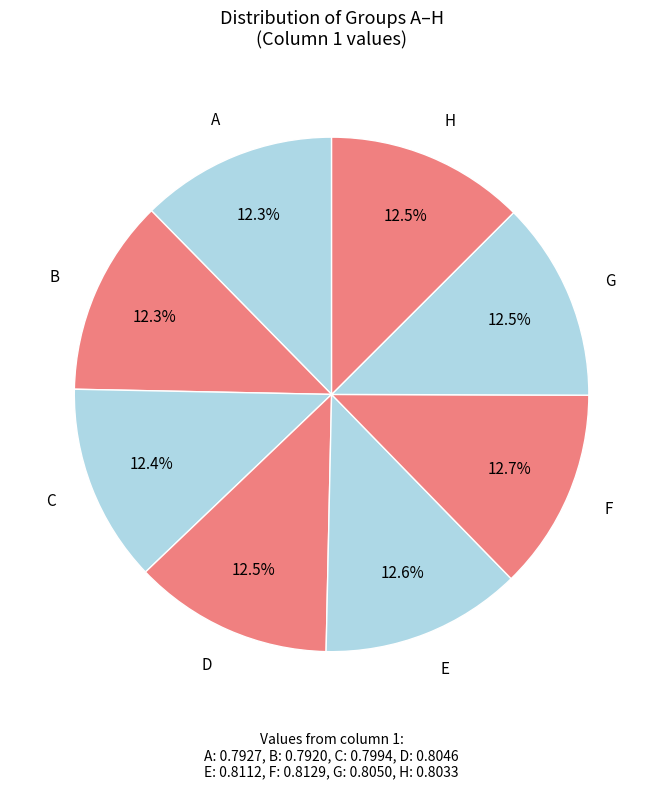

Count the number of slices in the pie.

8